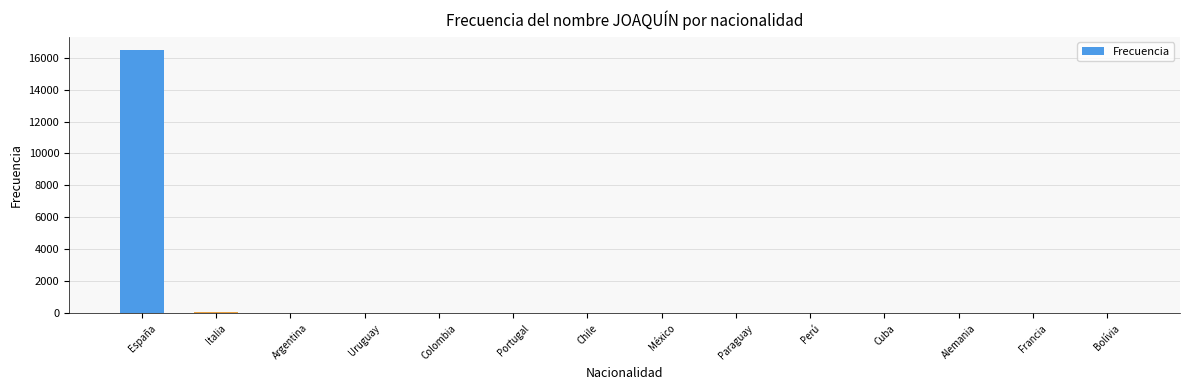

Count the number of data series in this chart.

1